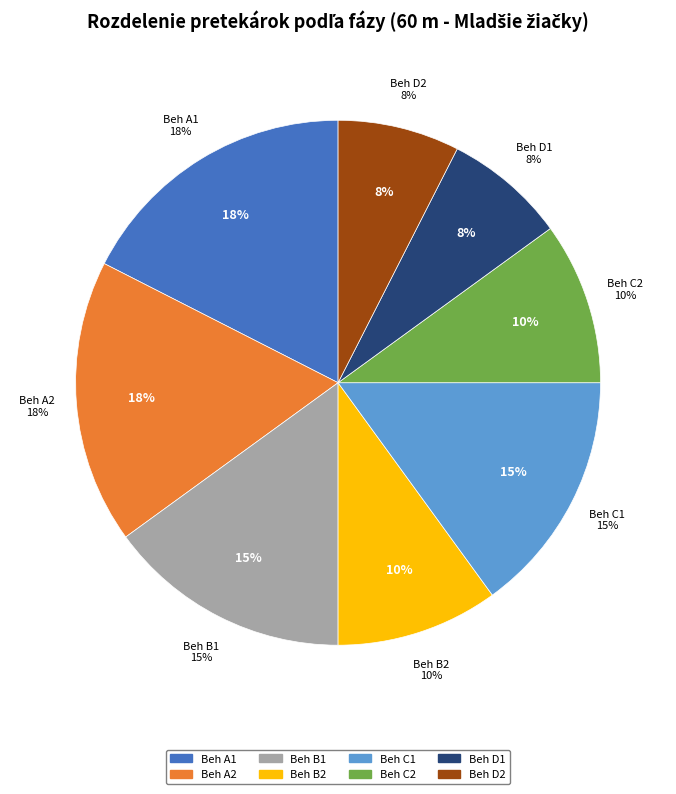

Approximately how many times larger is the value at Beh D2 compared to Beh C2?

0.8